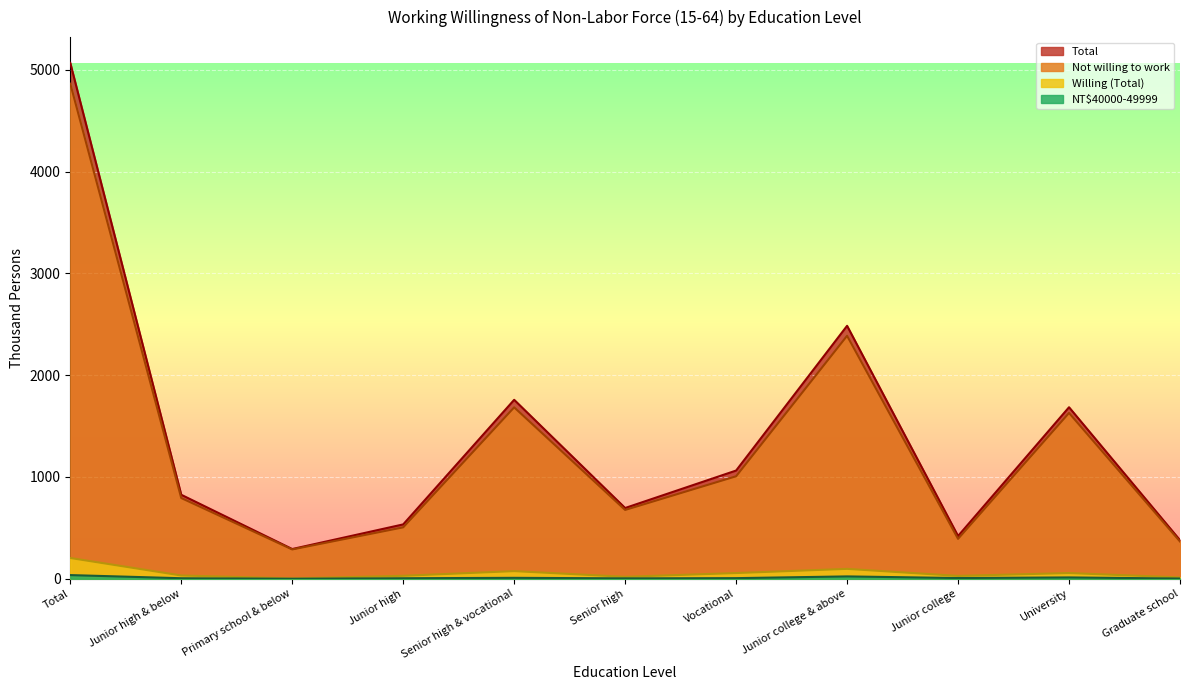

Reading right to left, transcribe all the data shown in this chart.

Total: Graduate school=379	University=1685	Junior college=420	Junior college & above=2485	Vocational=1063	Senior high=695	Senior high & vocational=1758	Junior high=534	Primary school & below=292	Junior high & below=825	Total=5068
Not willing to work: Graduate school=366	University=1629	Junior college=392	Junior college & above=2387	Vocational=1007	Senior high=676	Senior high & vocational=1684	Junior high=505	Primary school & below=288	Junior high & below=793	Total=4864
Willing (Total): Graduate school=13	University=56	Junior college=28	Junior college & above=97	Vocational=56	Senior high=19	Senior high & vocational=75	Junior high=29	Primary school & below=3	Junior high & below=32	Total=204
NT$40000-49999: Graduate school=2	University=13	Junior college=7	Junior college & above=23	Vocational=6	Senior high=4	Senior high & vocational=9	Junior high=5	Primary school & below=0	Junior high & below=5	Total=36